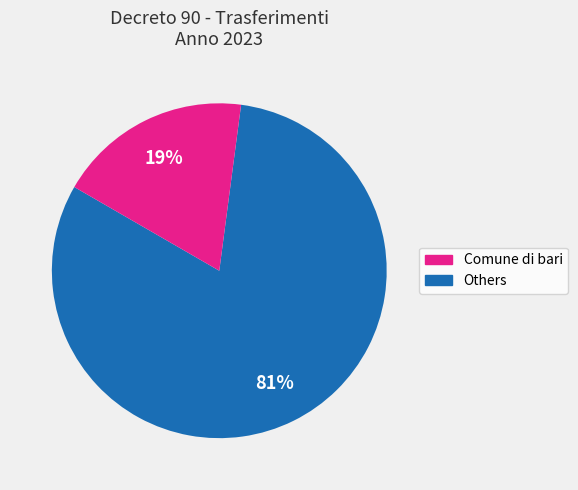

To the nearest percent, what is the average slice percentage?

50%